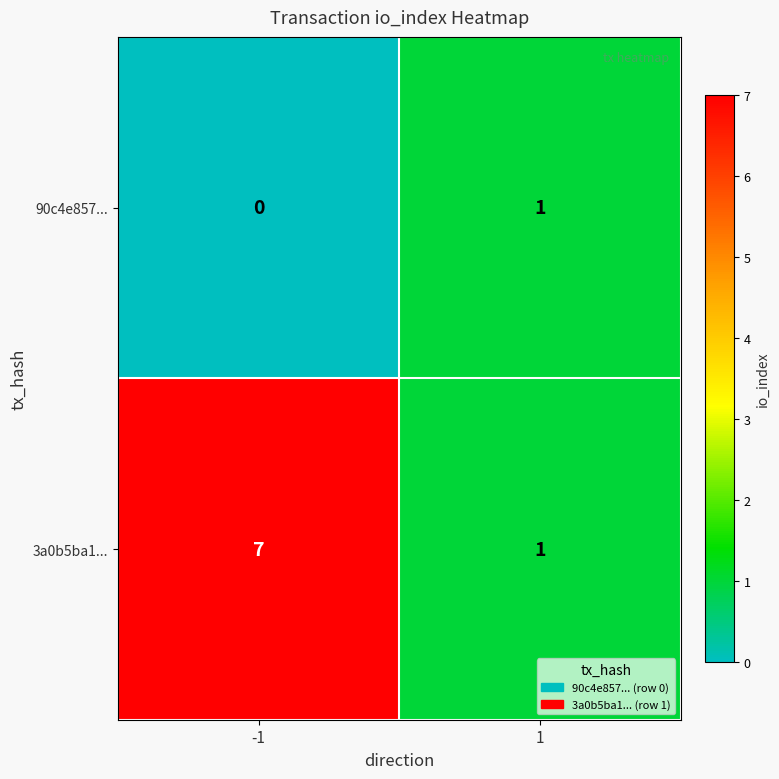

At which category is the sum across all series the highest?

-1